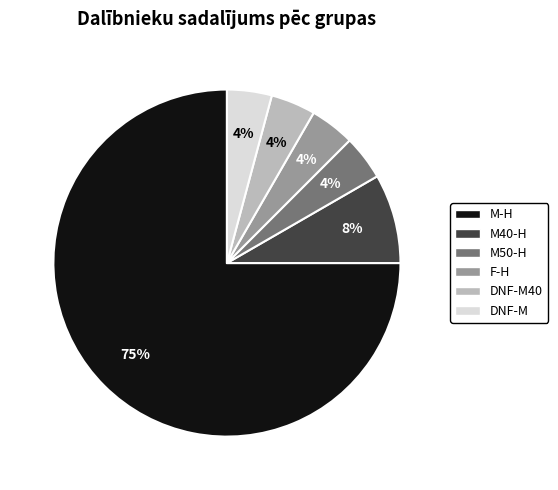

Does any single category account for the majority?

Yes